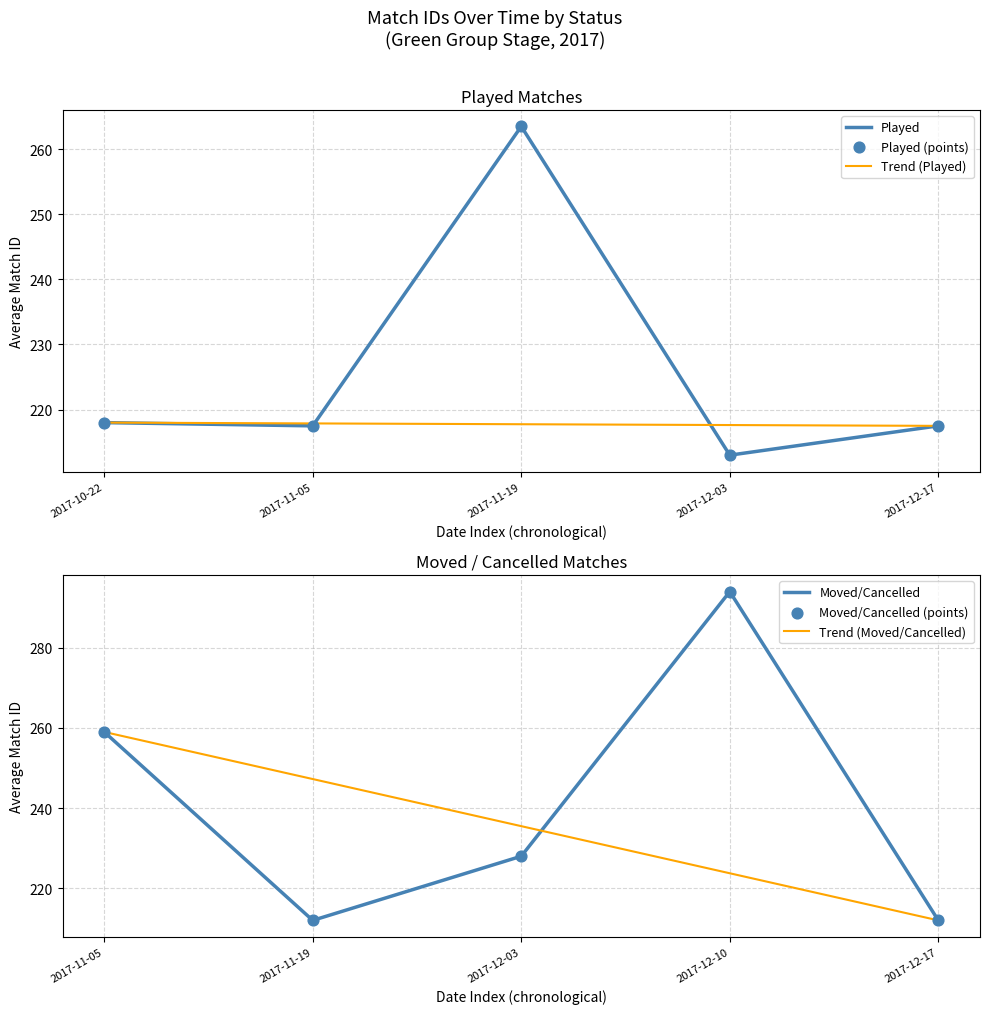

Which series has the widest spread of Y values?

Moved/Cancelled